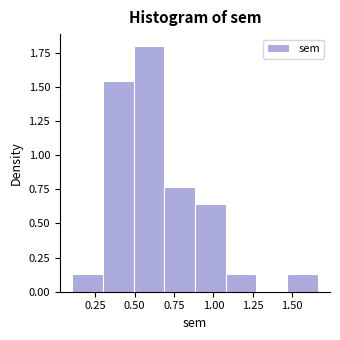

Read against the x-axis, roughly where is the centre of the tallest bar?

0.60